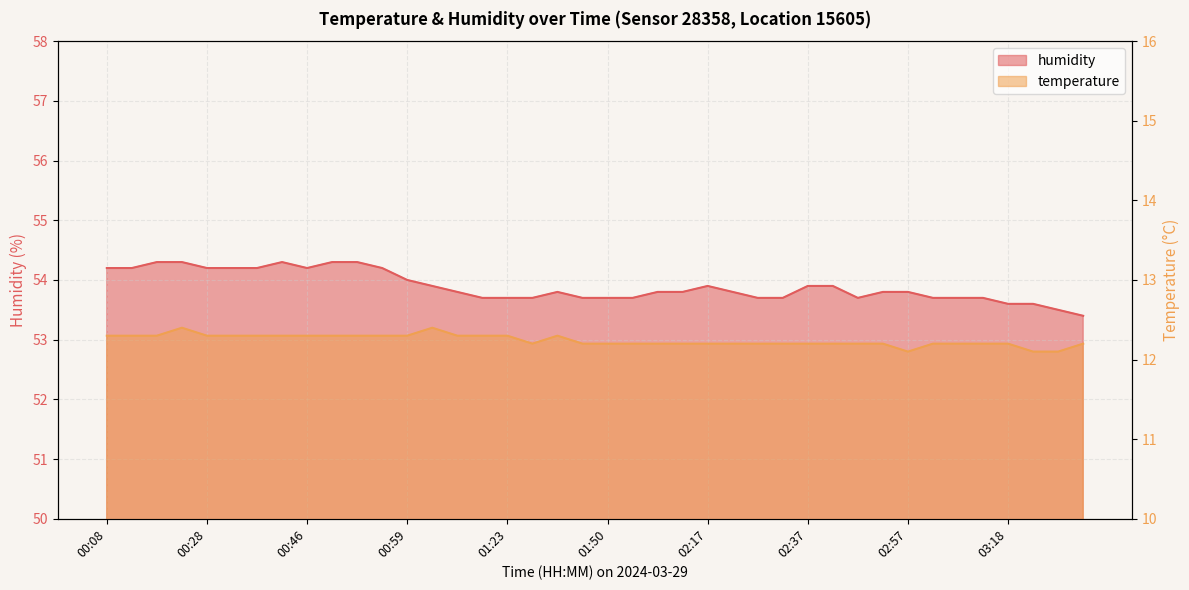

True or false: temperature and humidity cross at least once.

False